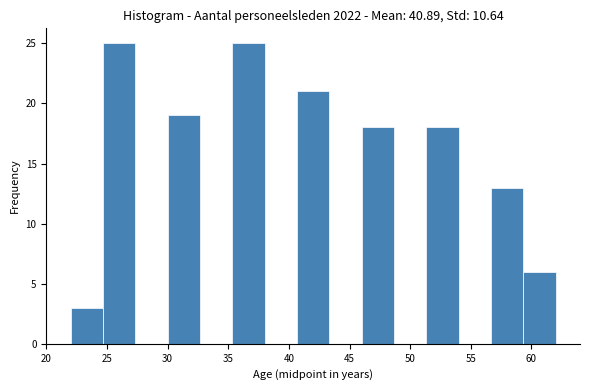

Reading left to right, transcribe this chart: for each bar, give the range it covers on the x-axis and its height. Neither the bar edges nor the heights are printed on the chart, so give them approximately, as read against the axes.

22.0 to 24.5: 3
24.5 to 27.5: 25
27.5 to 30.0: 0
30.0 to 32.5: 19
32.5 to 35.5: 0
35.5 to 38.0: 25
38.0 to 40.5: 0
40.5 to 43.5: 21
43.5 to 46.0: 0
46.0 to 48.5: 18
48.5 to 51.5: 0
51.5 to 54.0: 18
54.0 to 56.5: 0
56.5 to 59.5: 13
59.5 to 62.0: 6